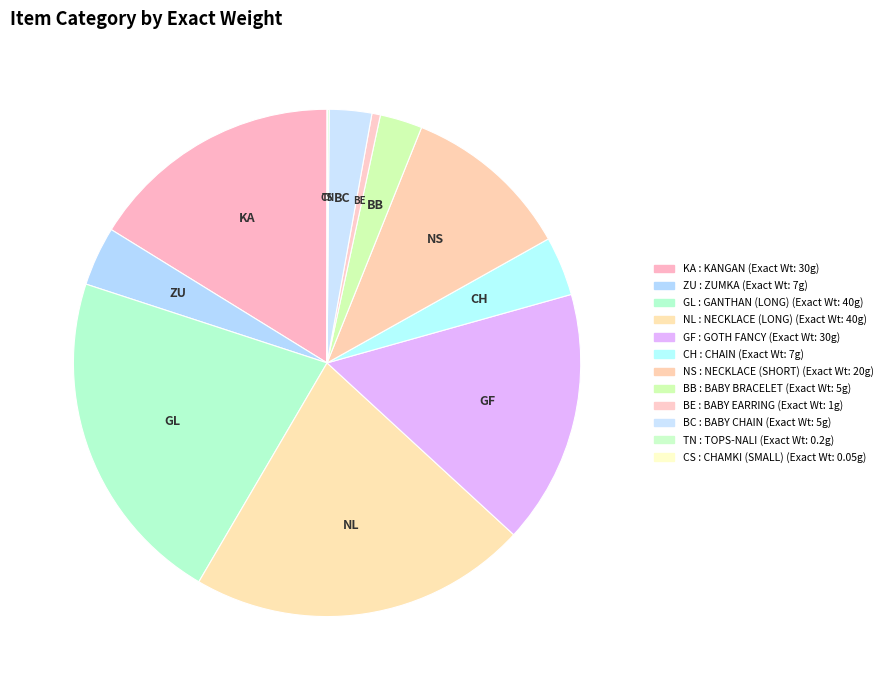

Is there any slice that represents more than half of the pie?

No